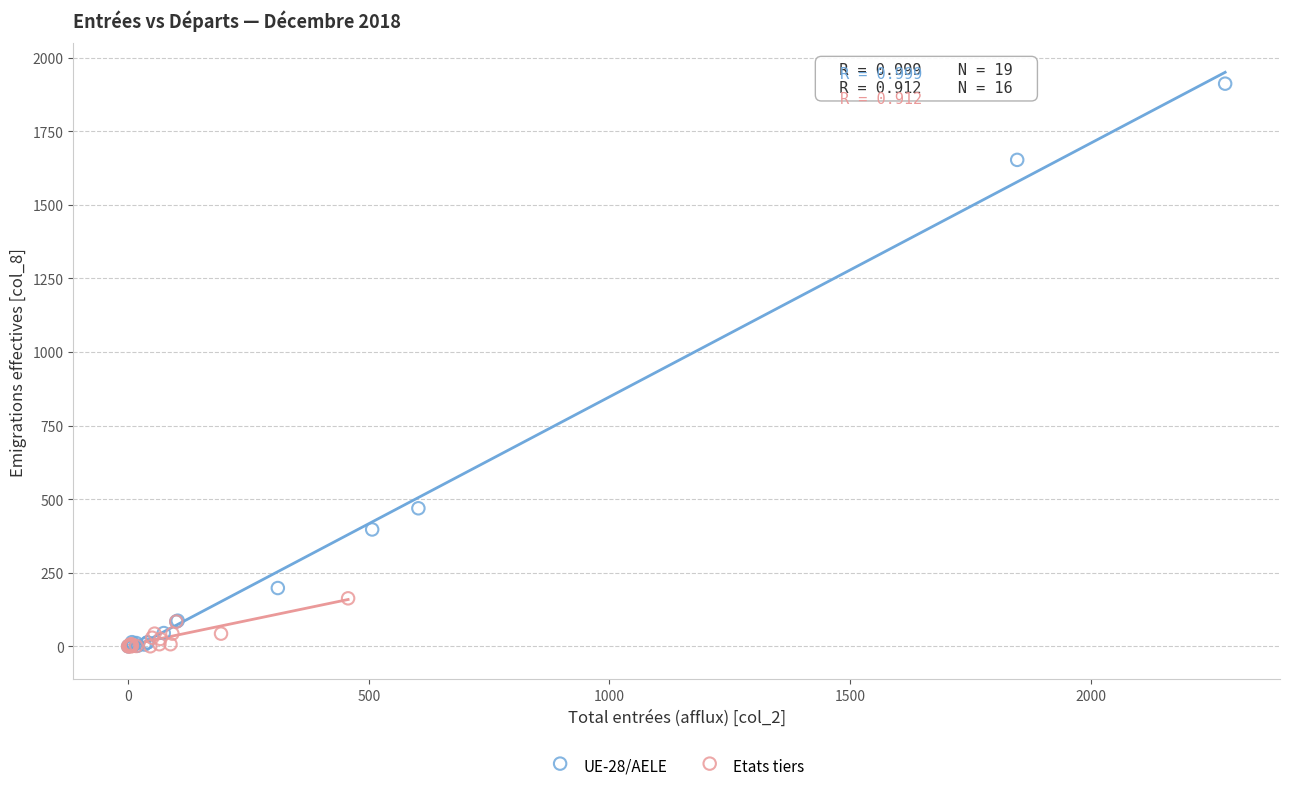

Which series contains the highest Y value?

UE-28/AELE